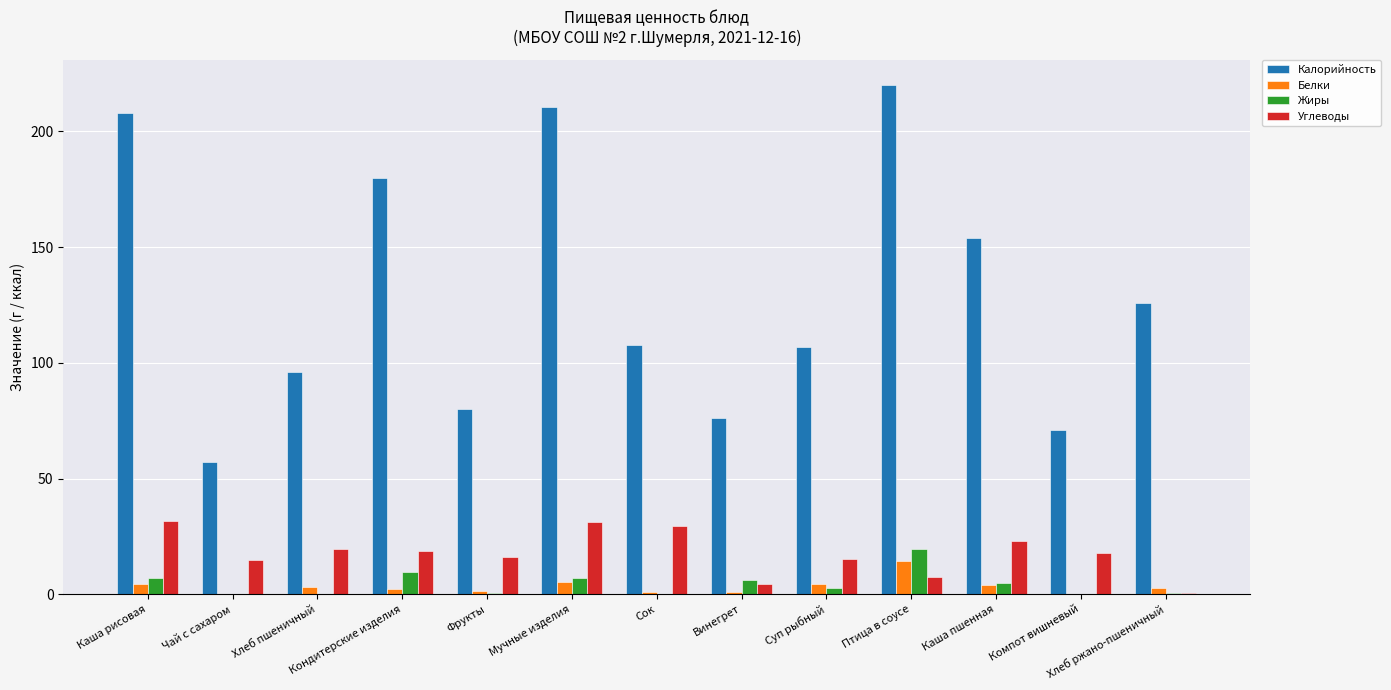

What value does the Углеводы series have at Птица в соусе?

7.3